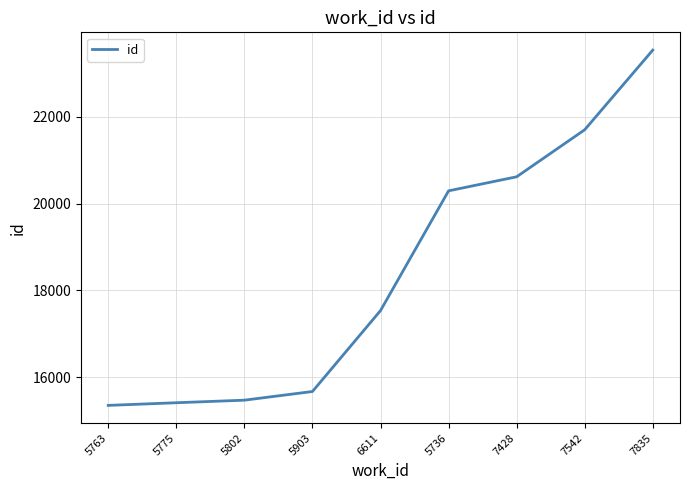

What is the minimum value shown in the chart?

15350